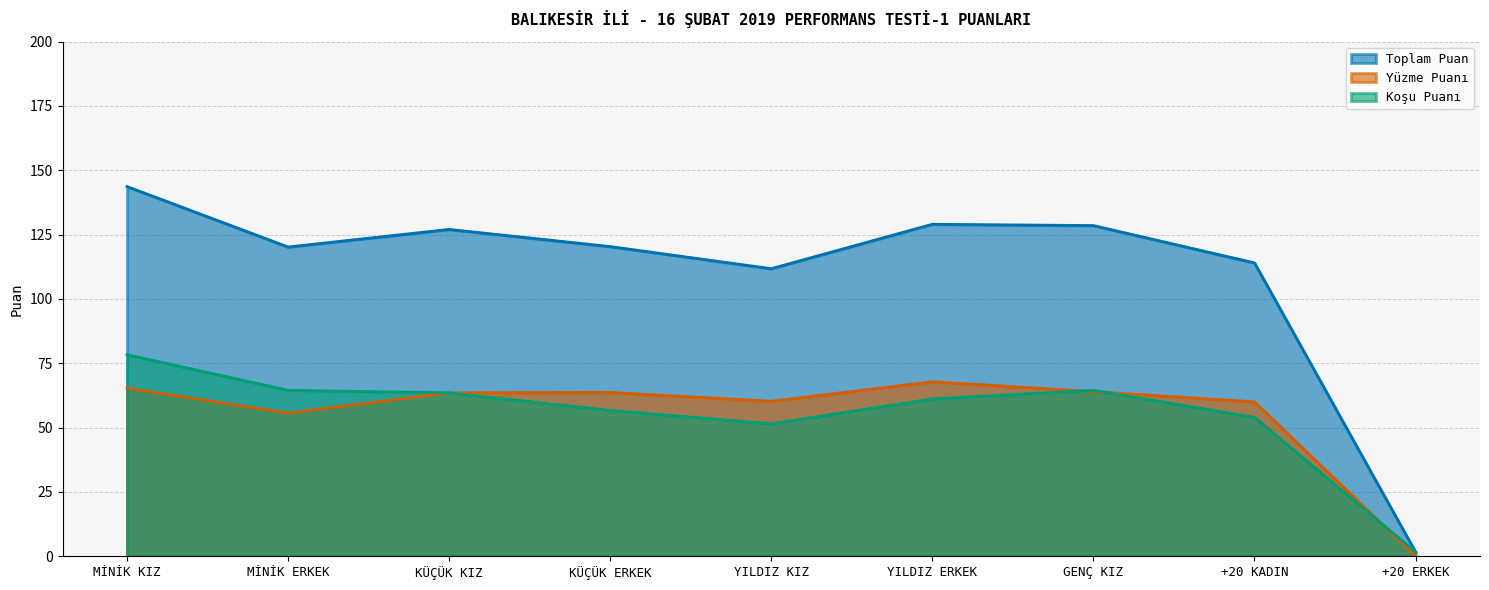

What position from the left is KÜÇÜK ERKEK?

4